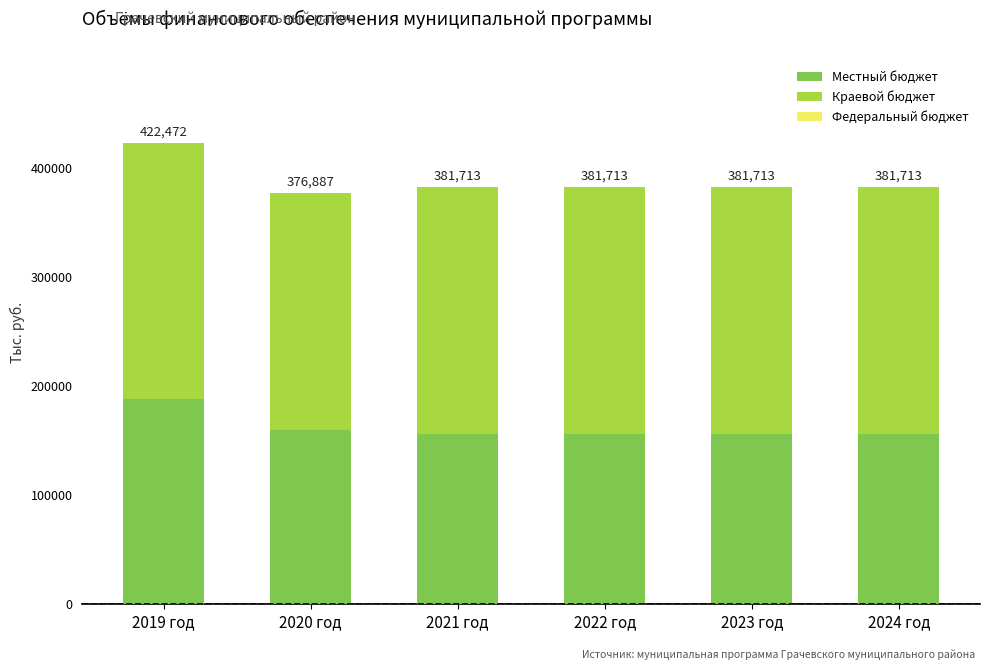

Which series changed the most between 2023 год and 2024 год?

Местный бюджет